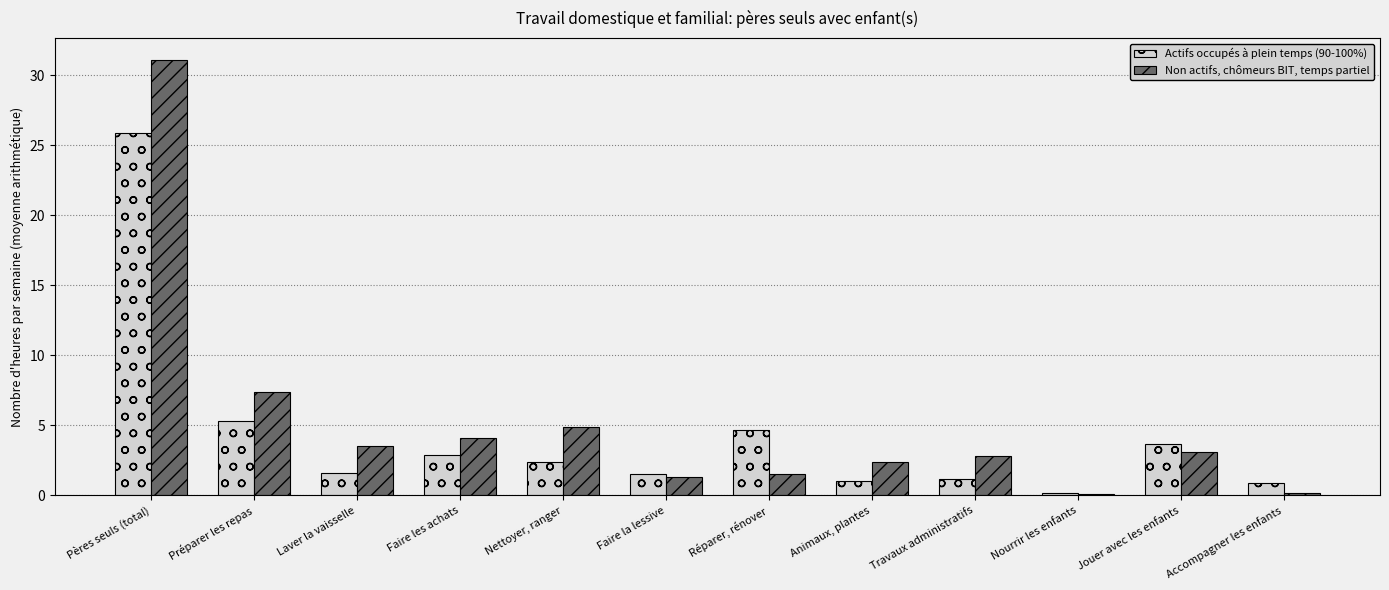

How many data points in Actifs occupés à plein temps (90-100%) are above 2?

6